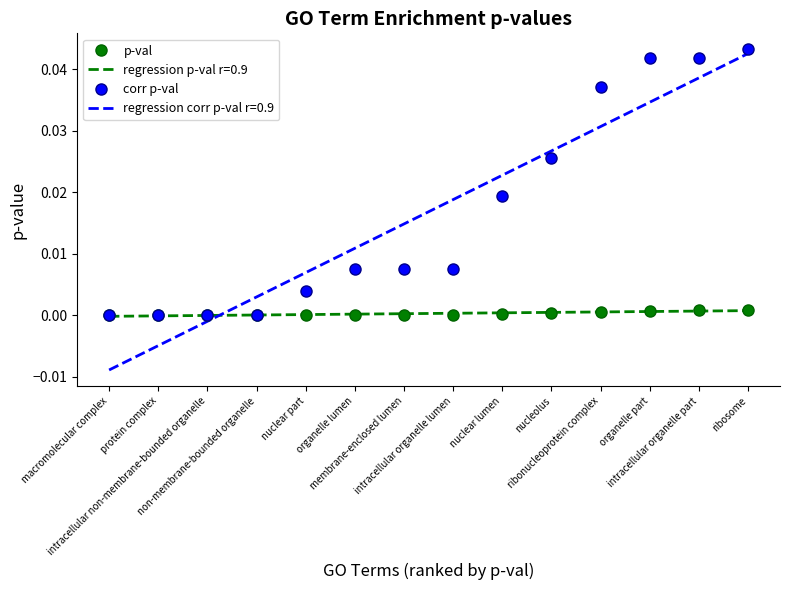

Which series has the widest spread of values?

regression corr p-val r=0.9